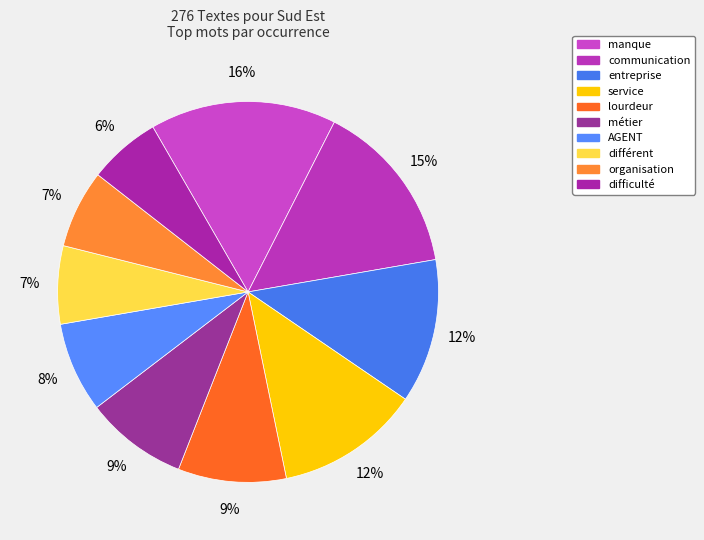

What is the largest slice in the pie chart?

manque